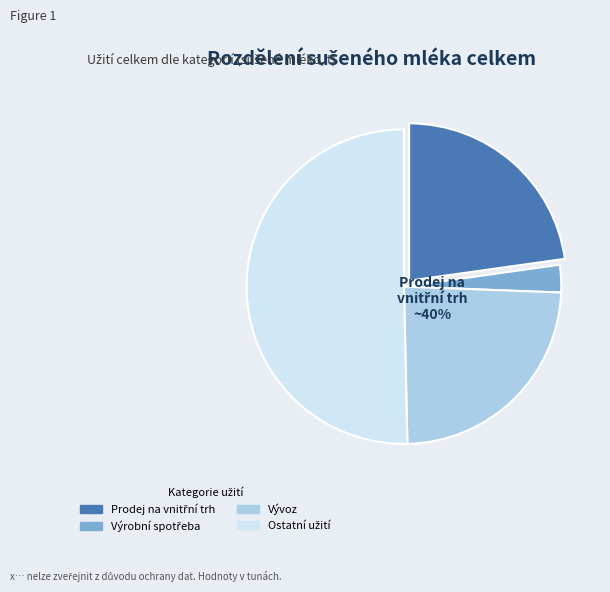

Count the number of slices in the pie.

4